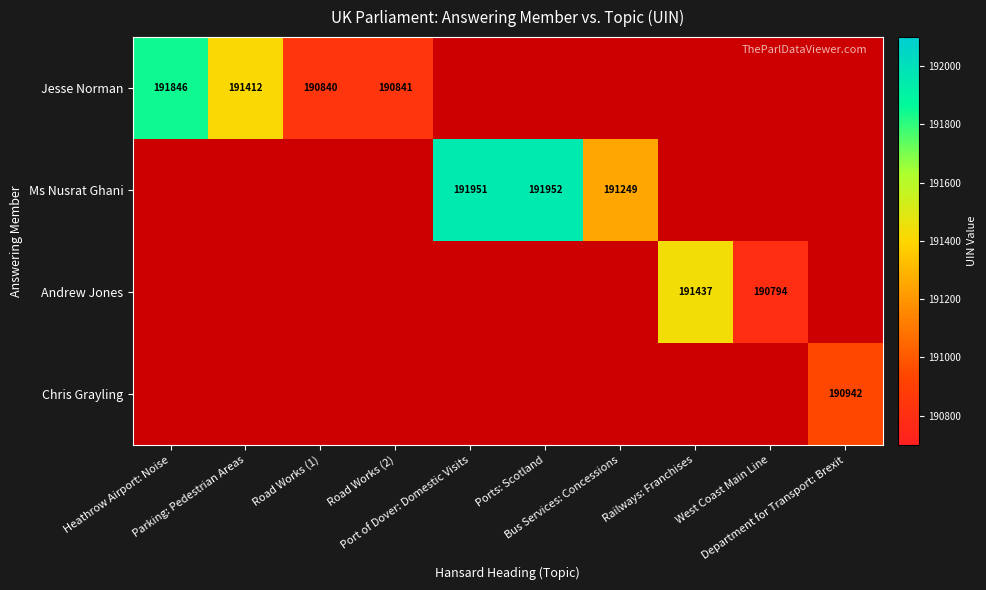

Which series has the largest range (max minus min)?

Jesse Norman